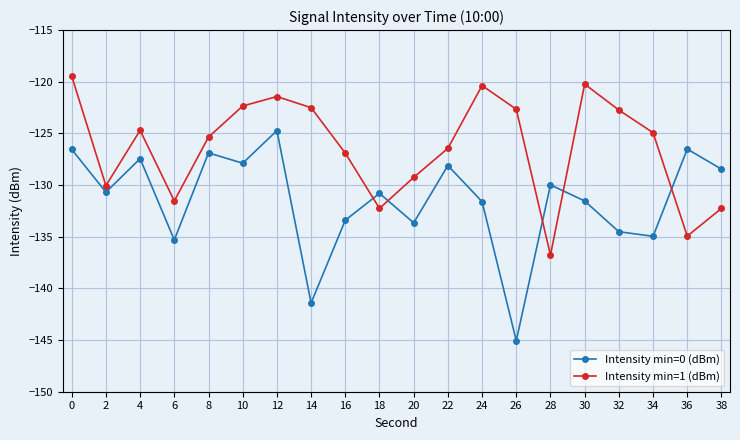

List the series in order of their peak value, lowest first.

Intensity min=0 (dBm), Intensity min=1 (dBm)